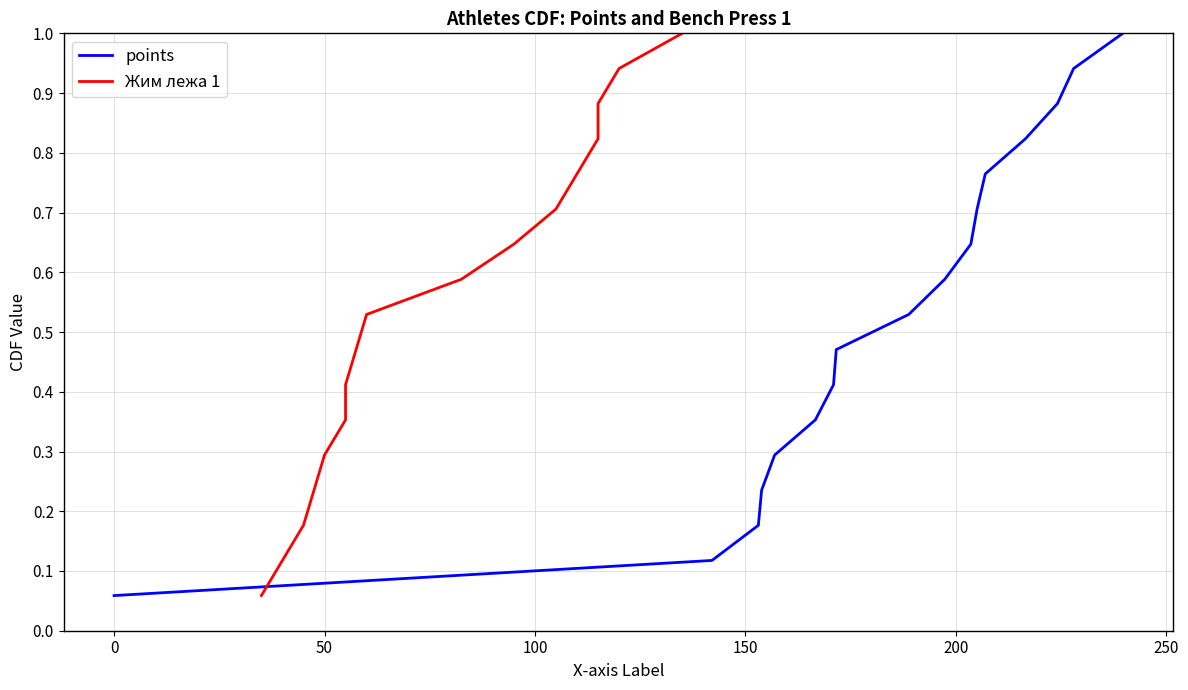

What is the maximum value for points?

1.0